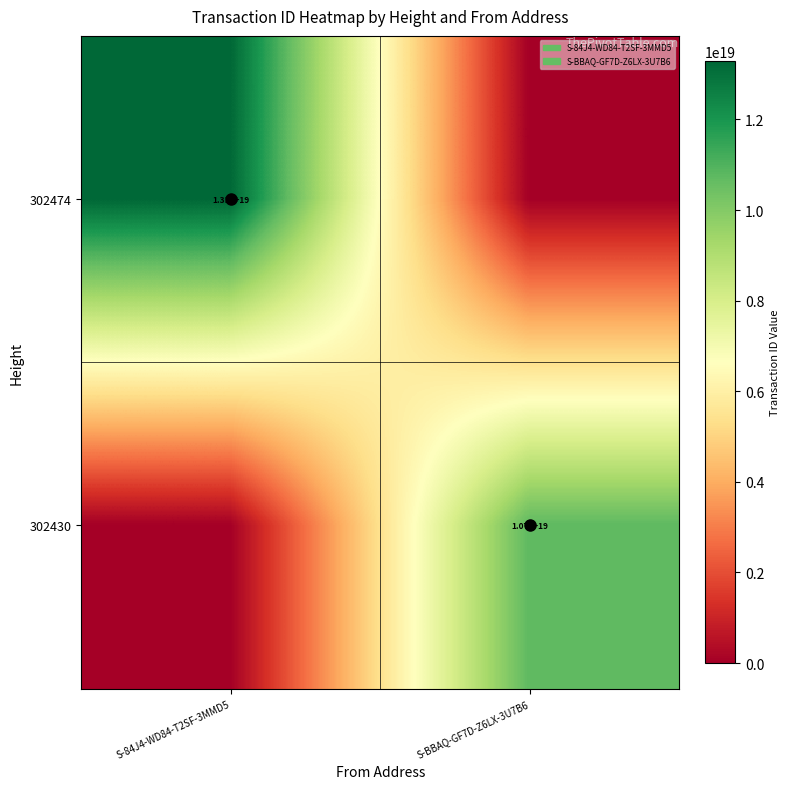

At how many categories does at least one series exceed 12228911191900102656?

1